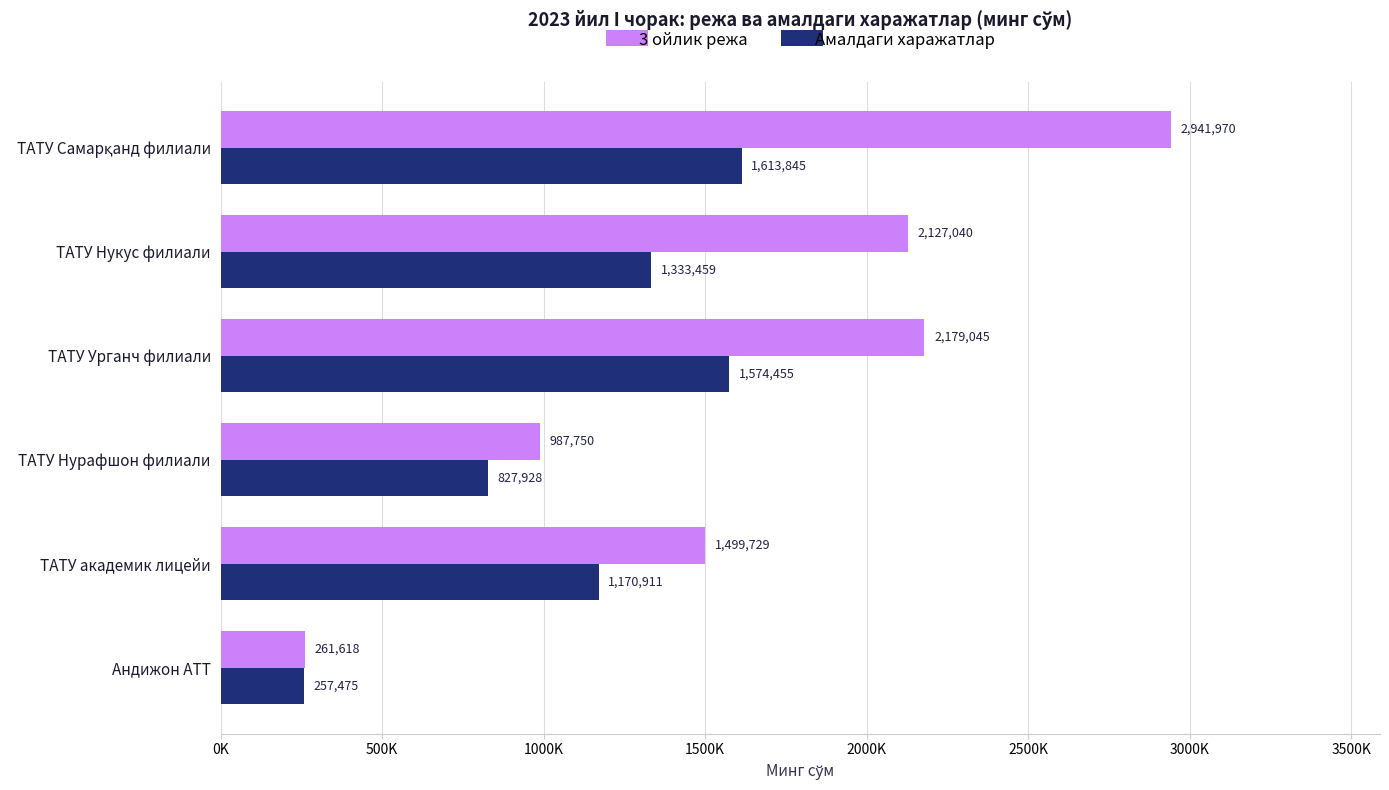

Reading left to right, what are all the values shown in this chart?

3 ойлик режа: 2941970.0	2127040.0	2179045.0	987750.0	1499729.2	261618.0
Амалдаги харажатлар: 1613844.9	1333458.9	1574454.6	827927.8	1170911.1	257474.6